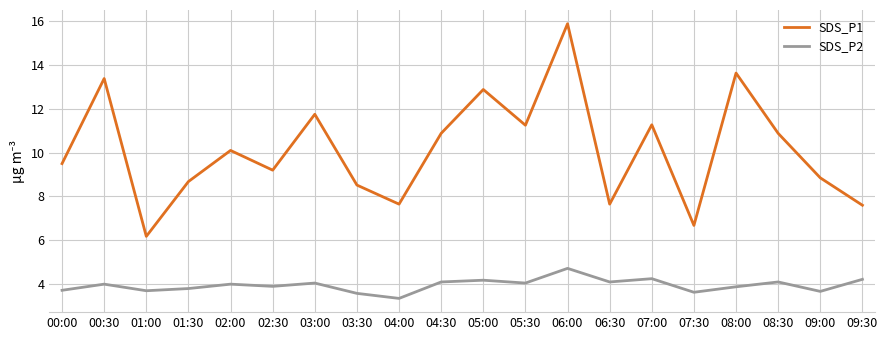

What is the difference between the maximum and minimum values in the SDS_P1 series?

9.7